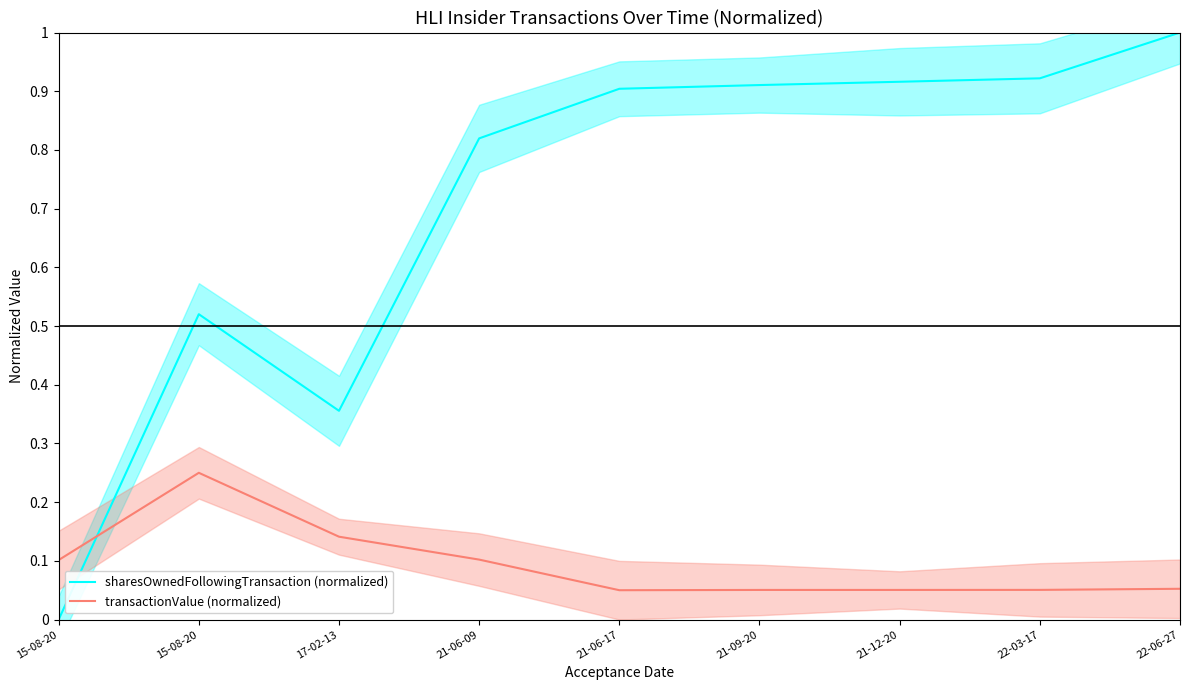

True or false: sharesOwnedFollowingTransaction (normalized) has a value of 1.4 at 21-09-20.

False